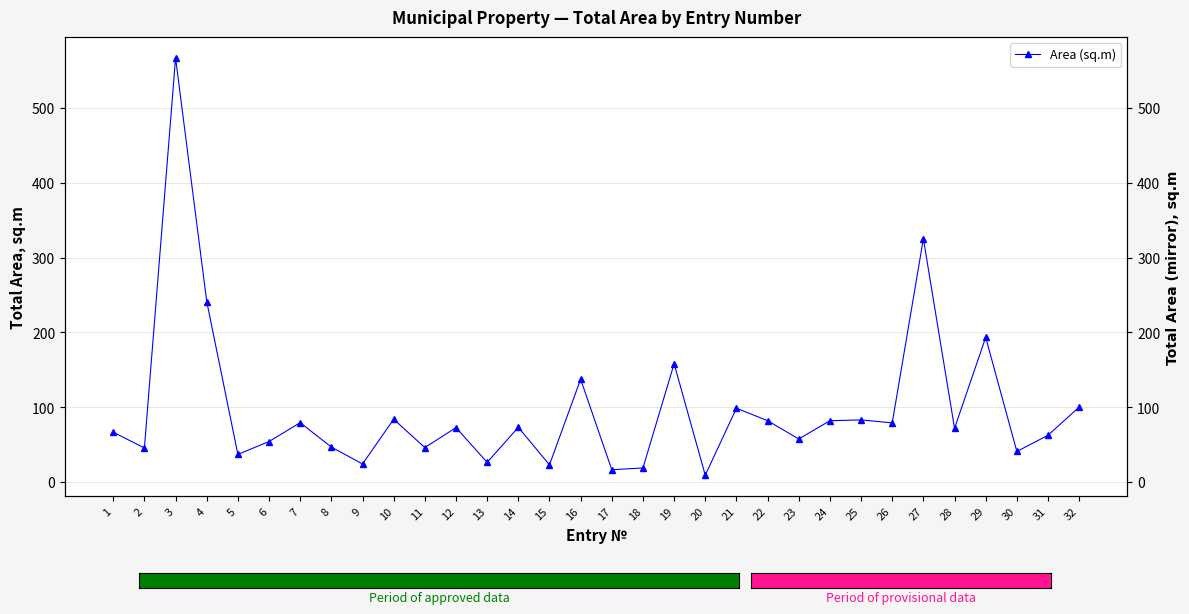

What is the value of the 3rd point from the left?

567.1